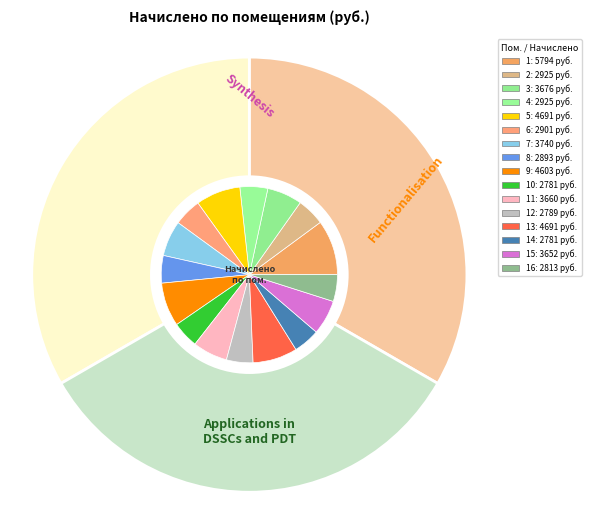

To the nearest percent, what percentage of the pie is 11?

6%